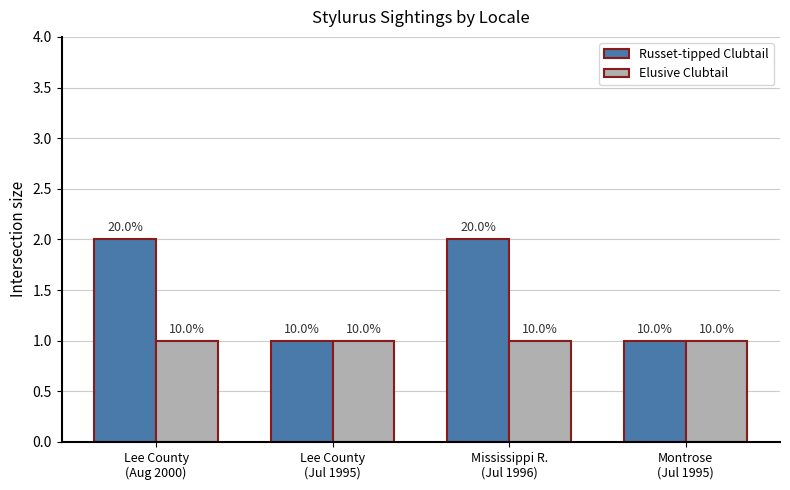

What is the sum of the Russet-tipped Clubtail values at Mississippi R.
(Jul 1996) and Montrose
(Jul 1995)?

3